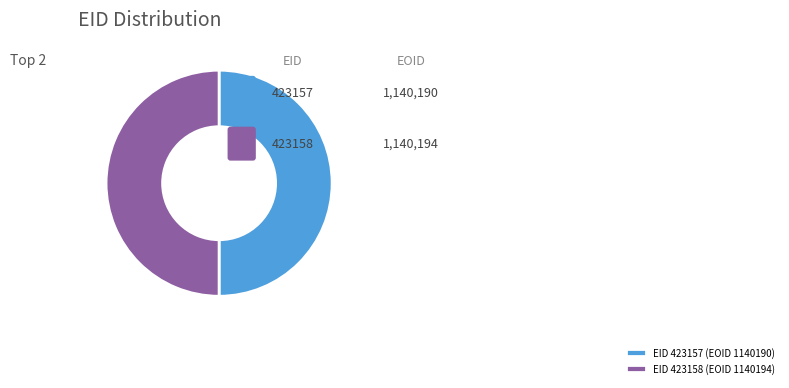

To the nearest percent, what is the average slice percentage?

50%